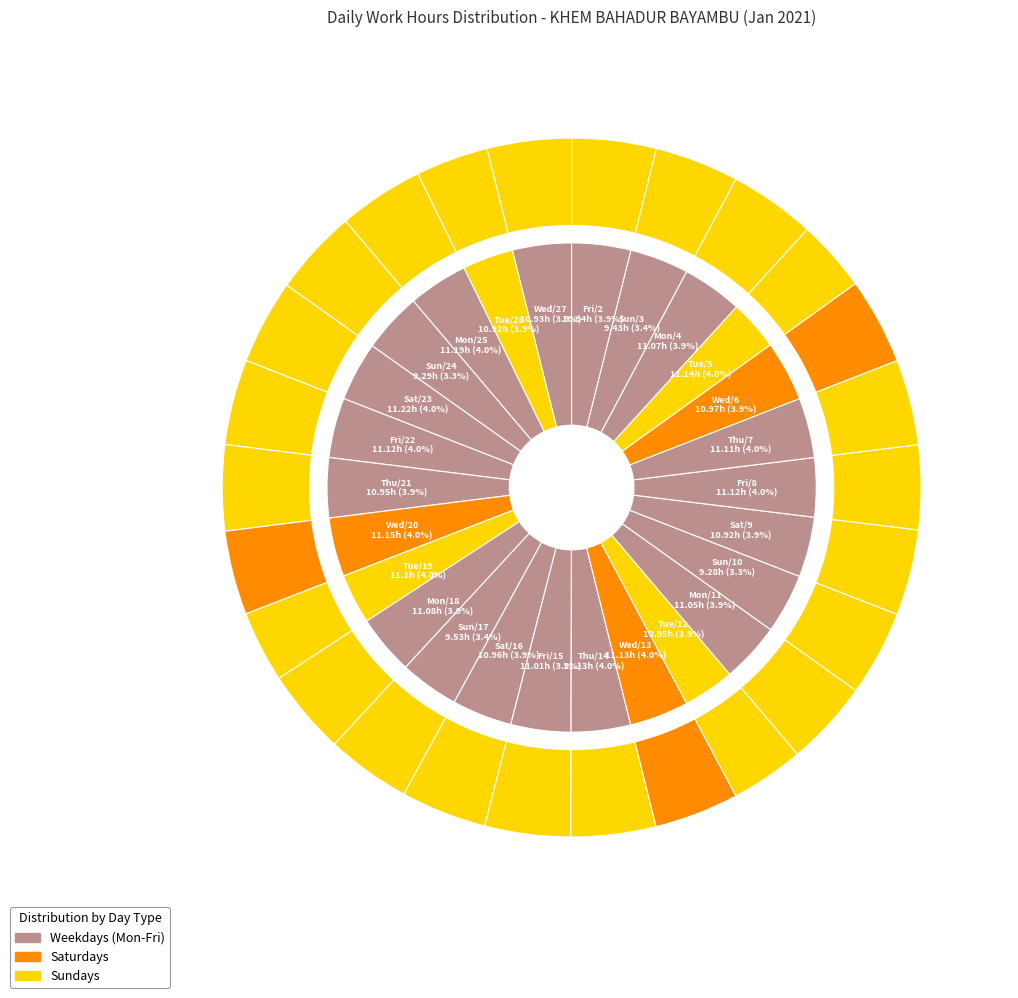

Rank the categories by value from highest to lowest.

Day 23, Day 25, Day 20, Day 5, Day 13, Day 14, Day 8, Day 22, Day 7, Day 19, Day 18, Day 4, Day 11, Day 15, Day 6, Day 16, Day 12, Day 21, Day 2, Day 27, Day 9, Day 26, Day 17, Day 3, Day 24, Day 10